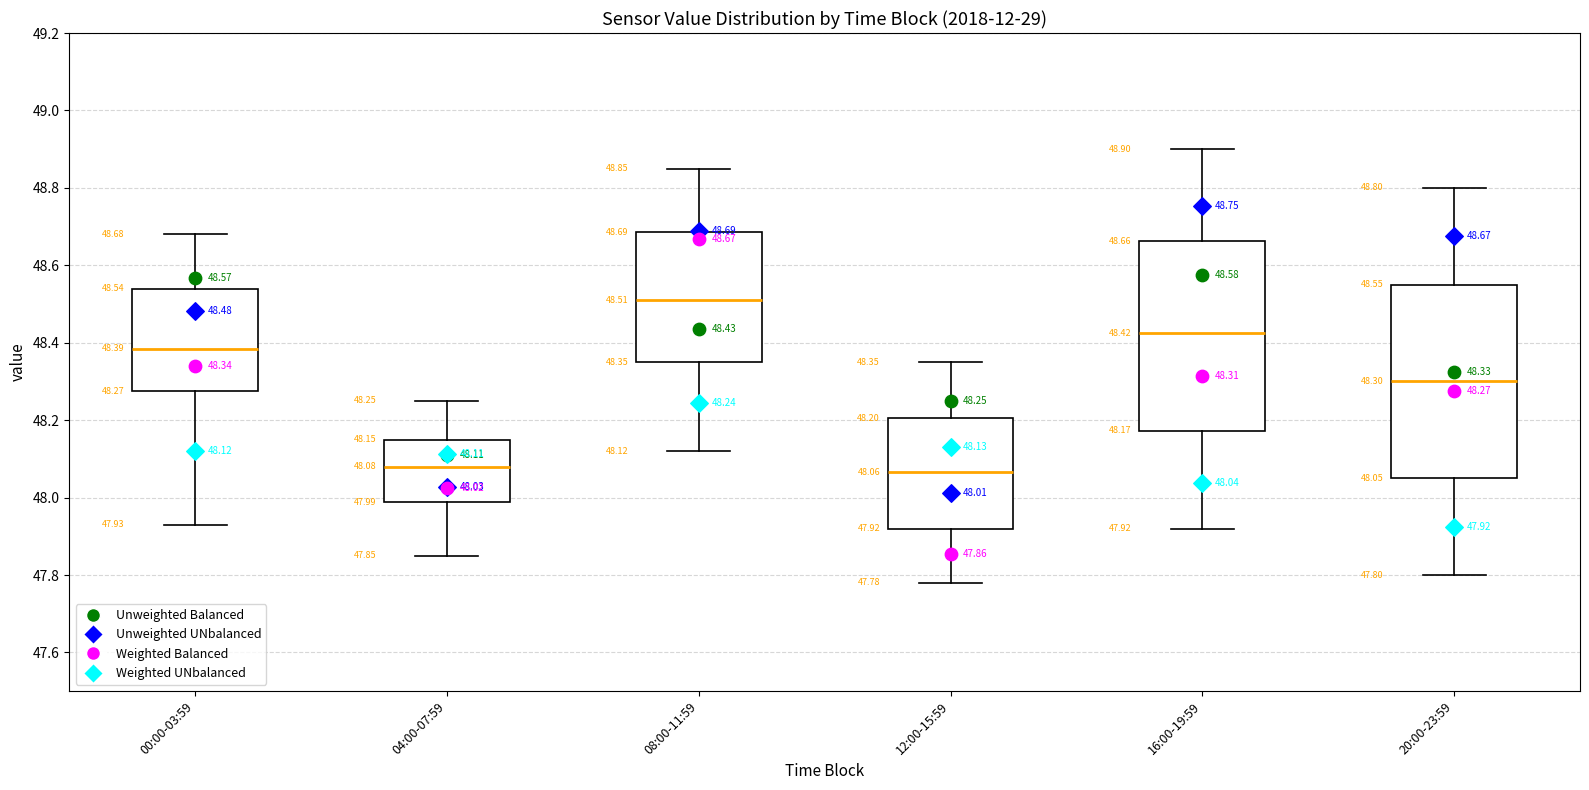

Which box has the highest median line?

08:00-11:59